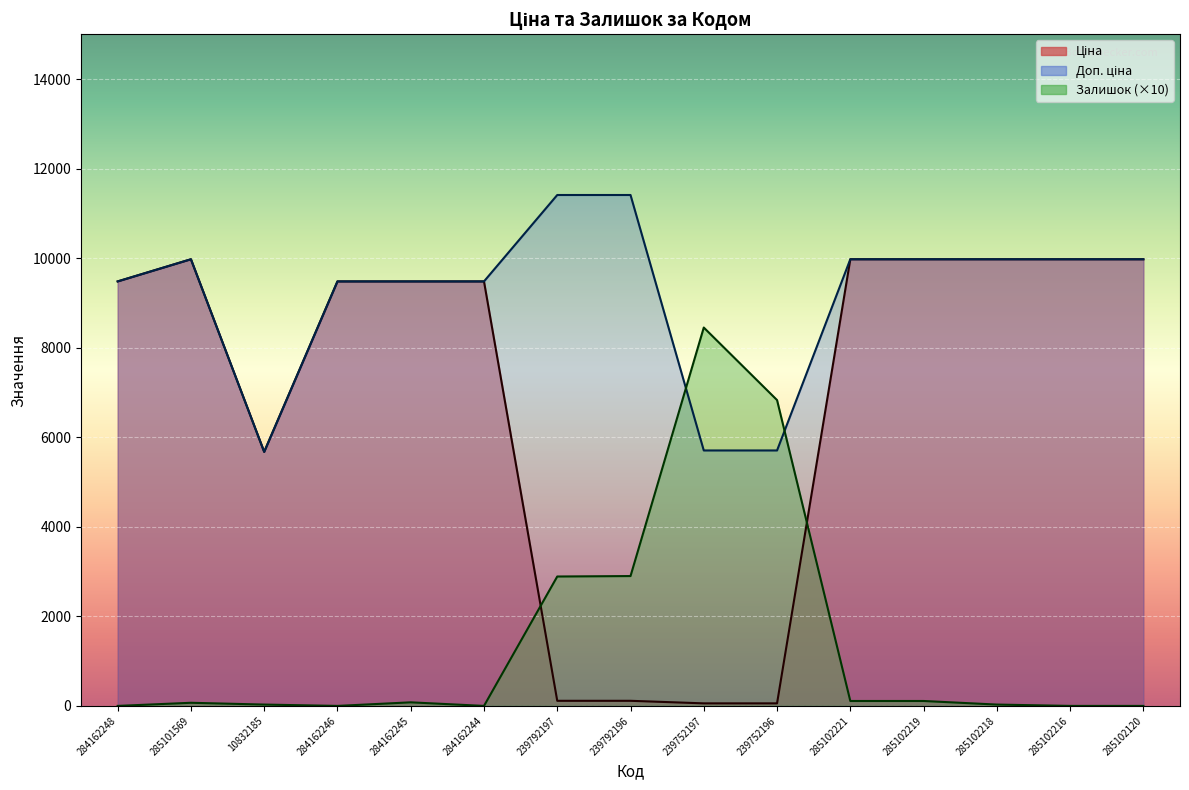

Is the value of Залишок at 239752196 greater than the value of Доп. ціна at 285102221?

No